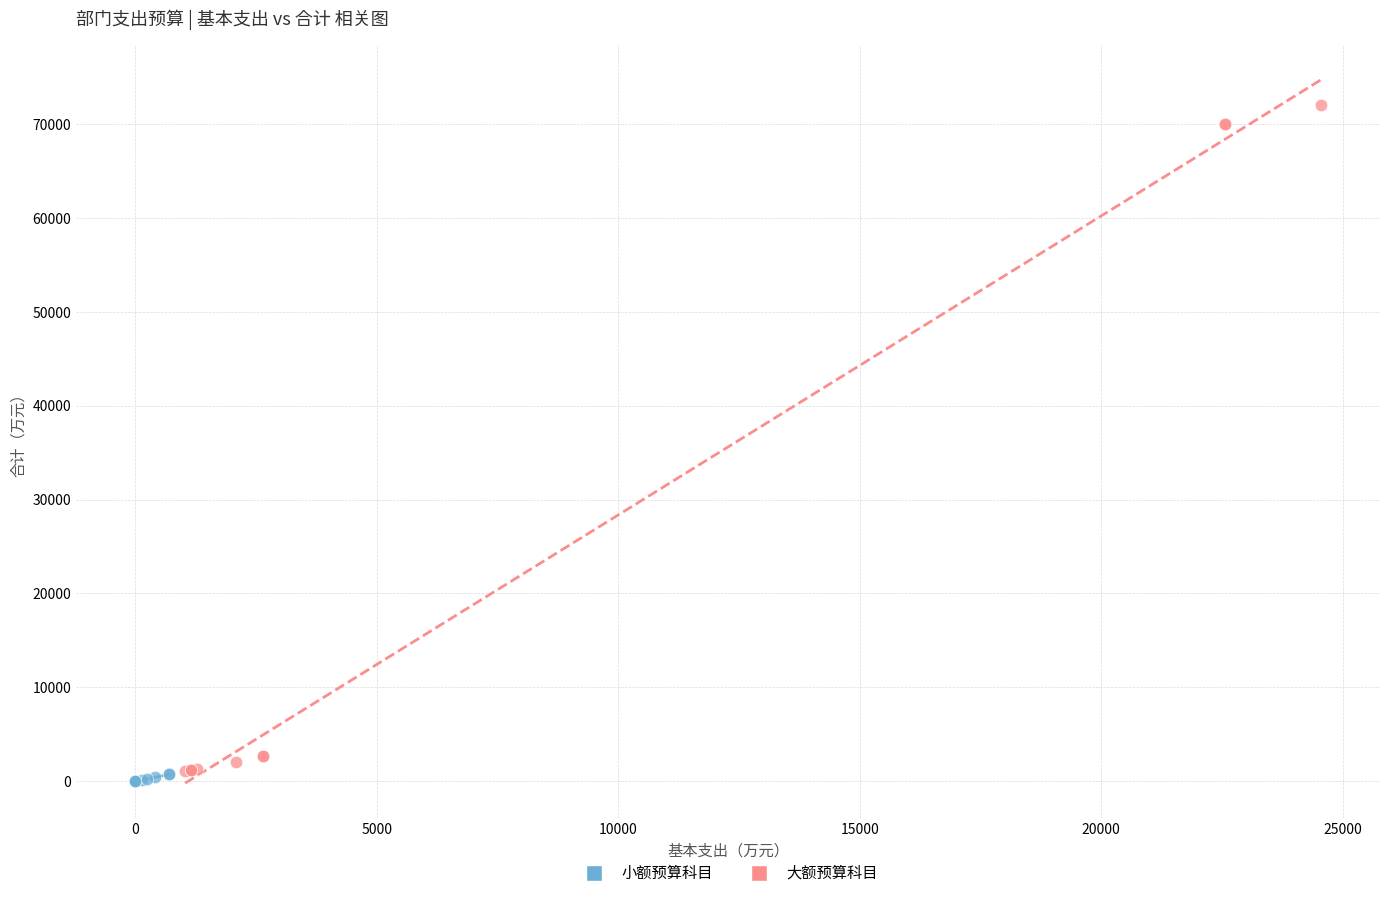

What are all the series names shown in the legend?

小额预算科目, 大额预算科目